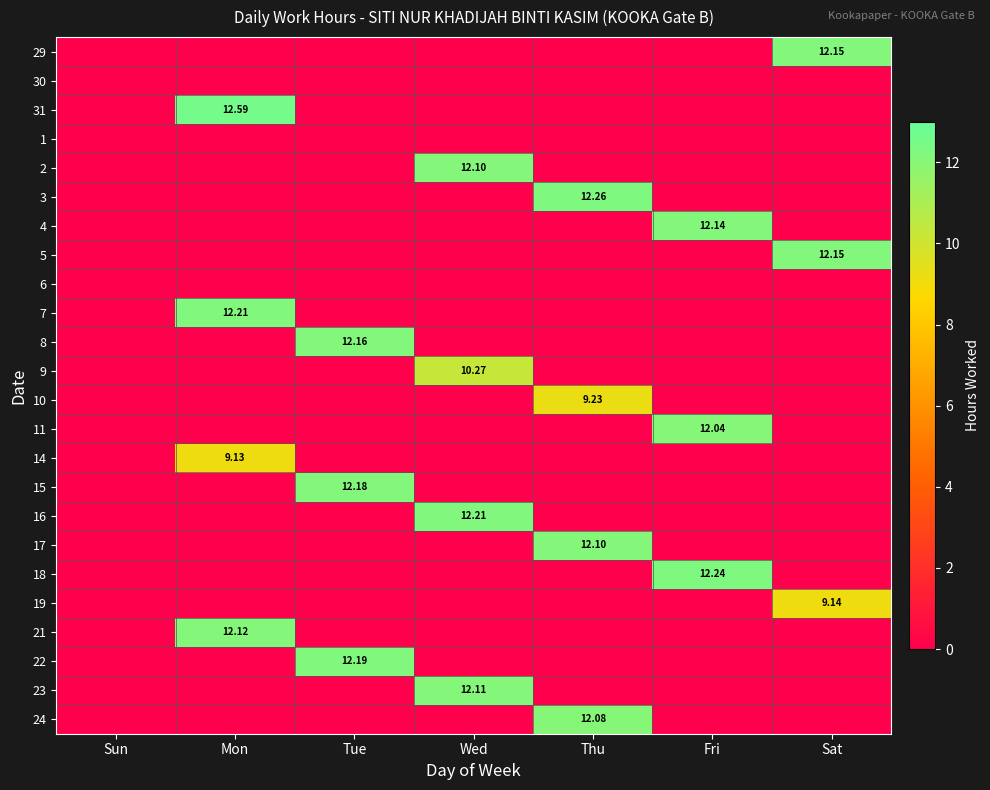

At how many categories does at least one series exceed 9?

6